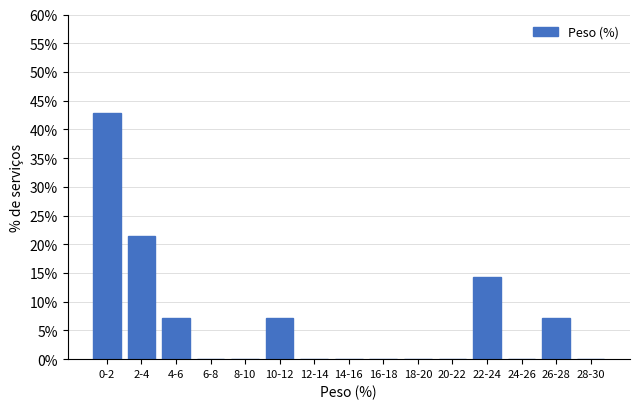

Reading left to right, what are all the values shown in this chart?

0-2=42.9	2-4=21.4	4-6=7.1	6-8=0.0	8-10=0.0	10-12=7.1	12-14=0.0	14-16=0.0	16-18=0.0	18-20=0.0	20-22=0.0	22-24=14.3	24-26=0.0	26-28=7.1	28-30=0.0